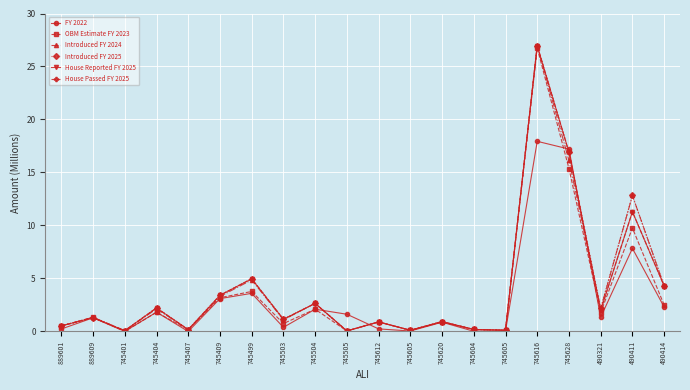

What is the sum of all Introduced FY 2024 values?

80.8